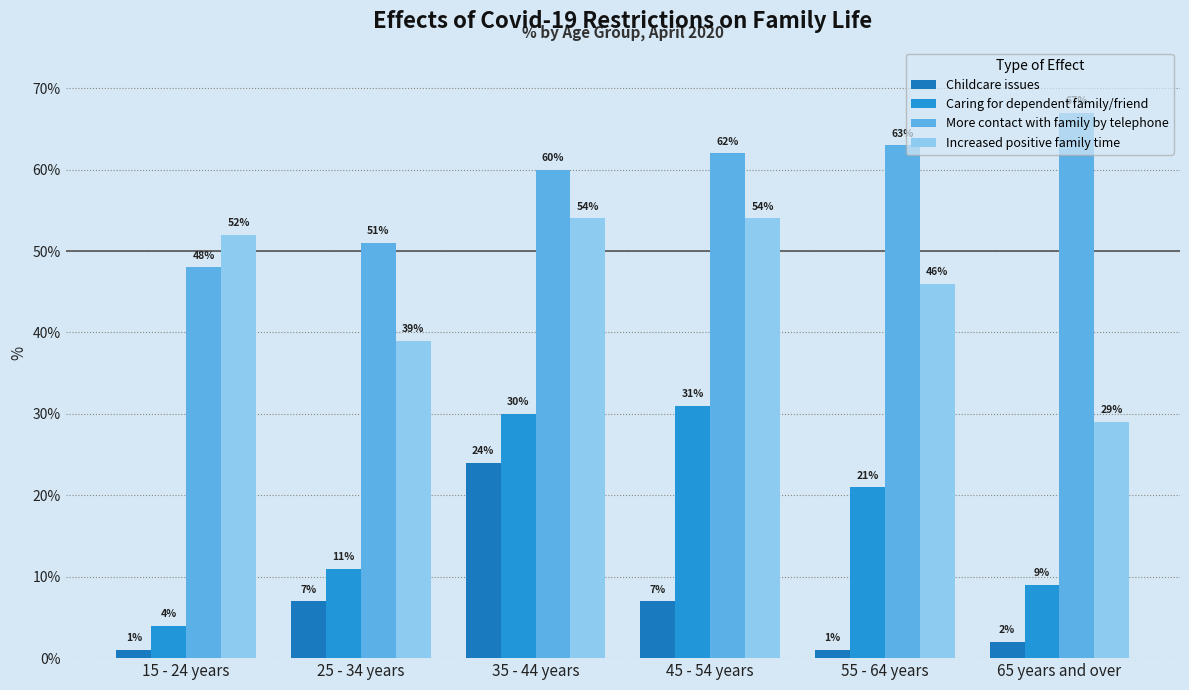

What is the label of the 4th bar from the left?

45 - 54 years